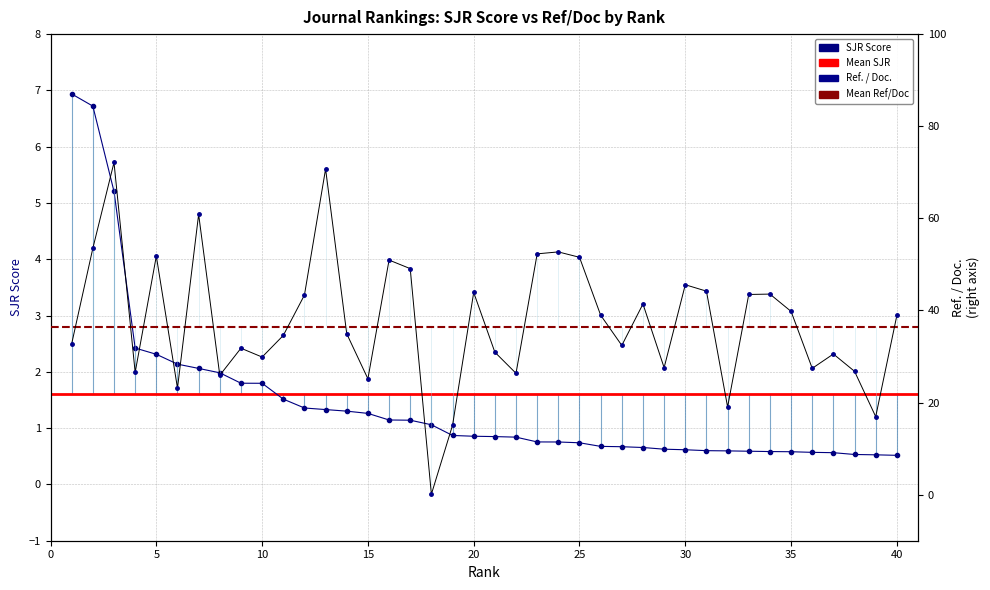

Which series changed the most between 10 and 18?

Ref. / Doc.